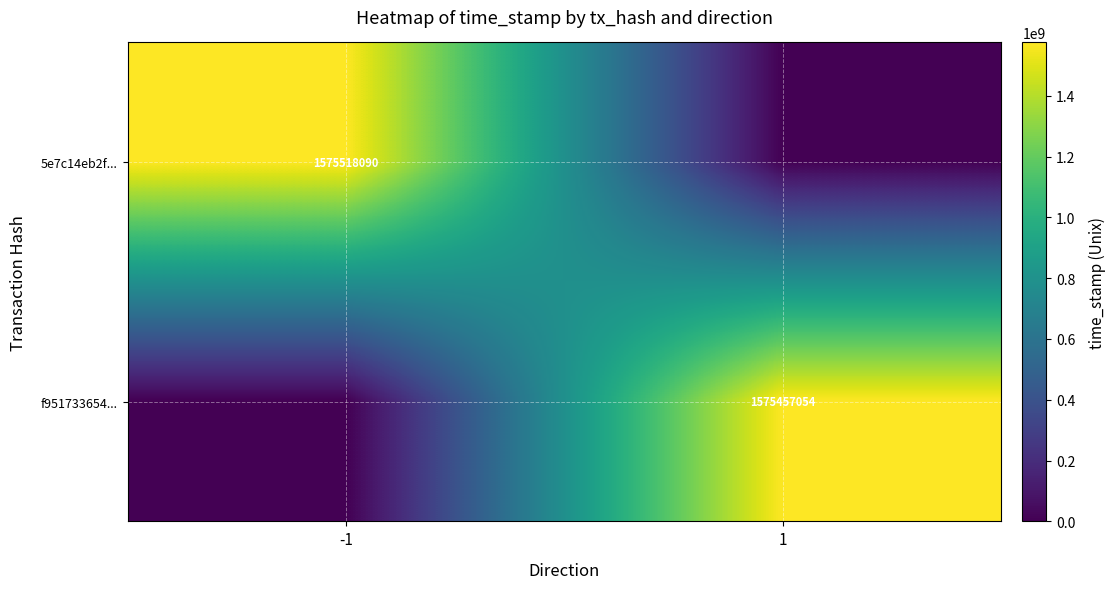

True or false: f951733654... has a value of 1575457054 at 1.

True